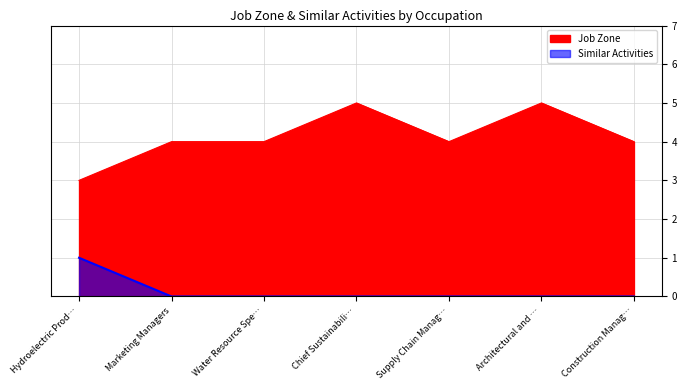

Read the Job Zone value at Marketing Managers.

4